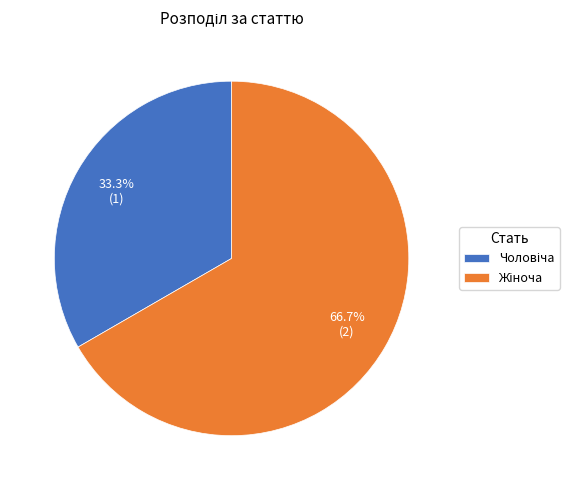

Does any single category account for the majority?

Yes